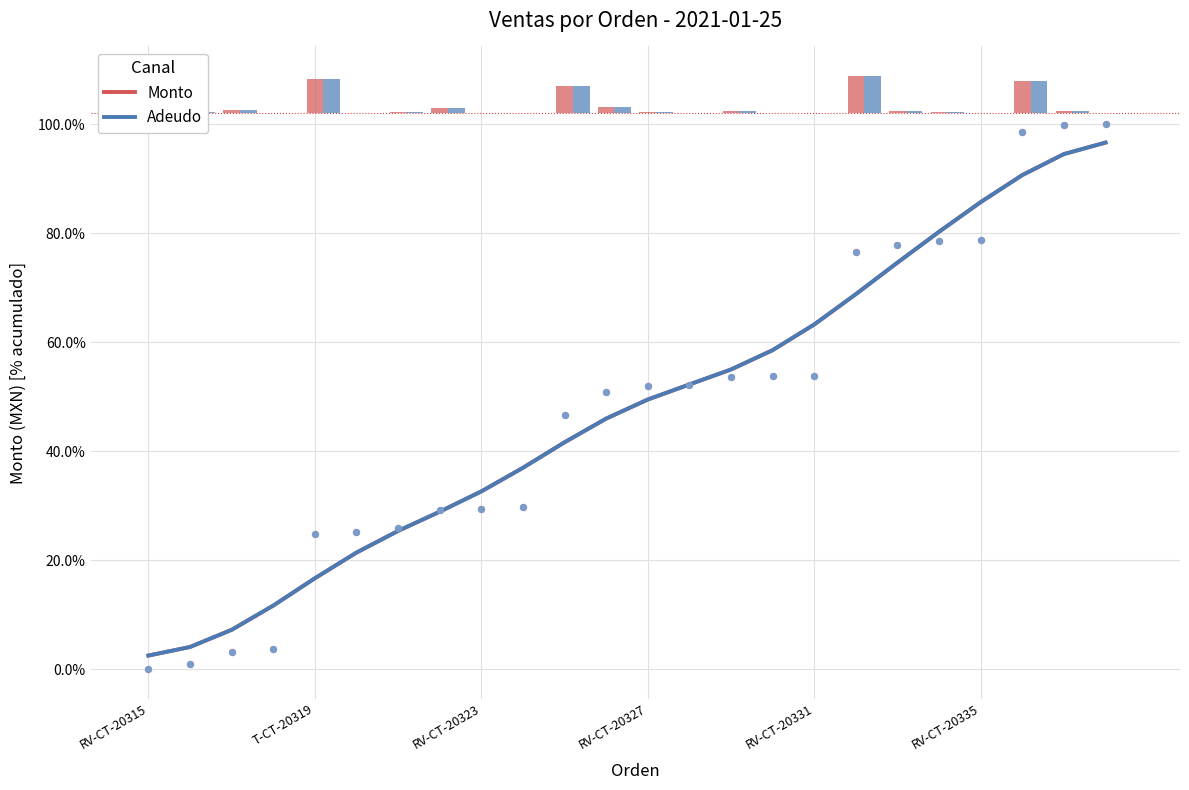

Which series reaches the minimum Y coordinate?

Monto